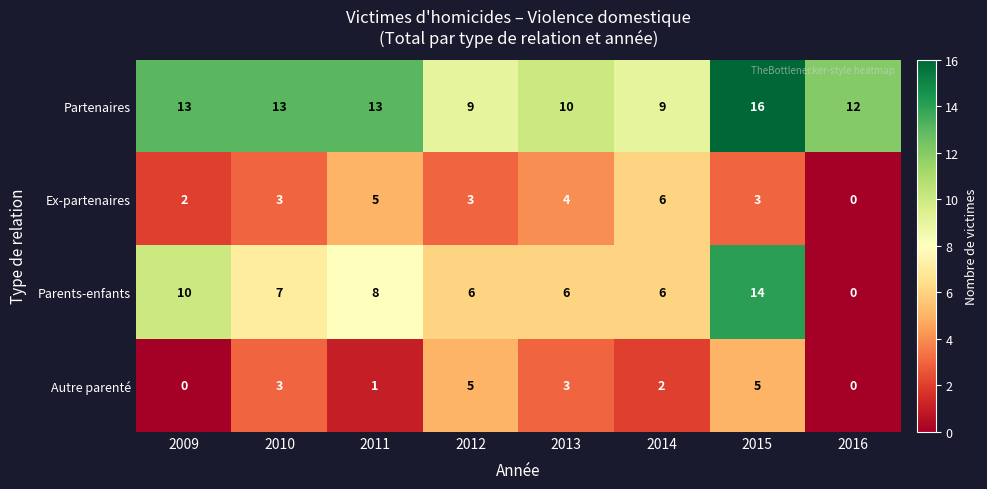

What is the difference between the second highest and minimum values in the Ex-partenaires series?

5